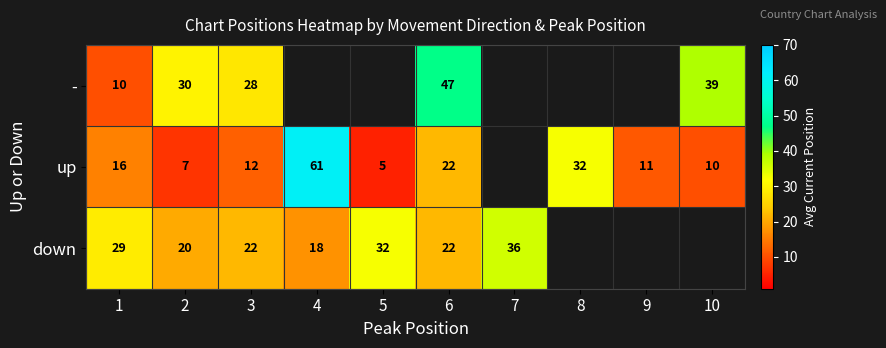

The value of - at 2 is 17.8. True or false?

False